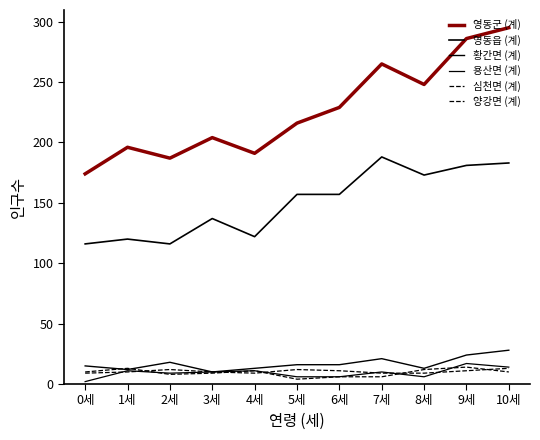

How many lines are shown in the chart?

6